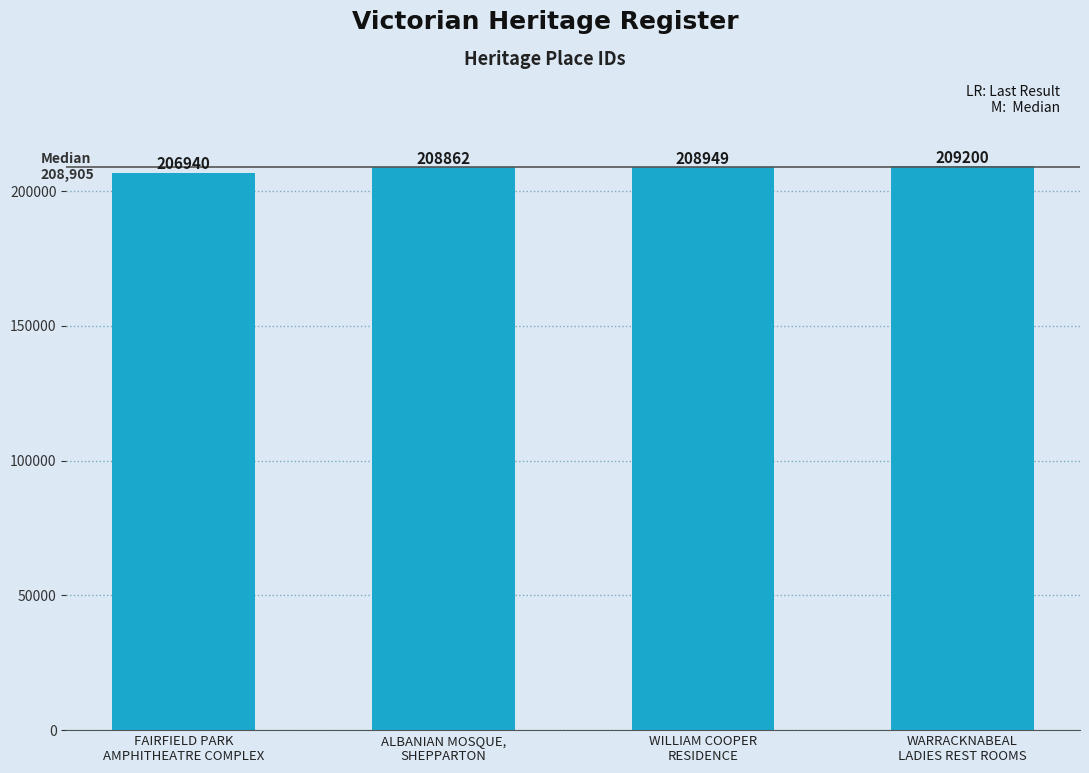

True or false: the data shows 206940 at FAIRFIELD PARK
AMPHITHEATRE COMPLEX.

True